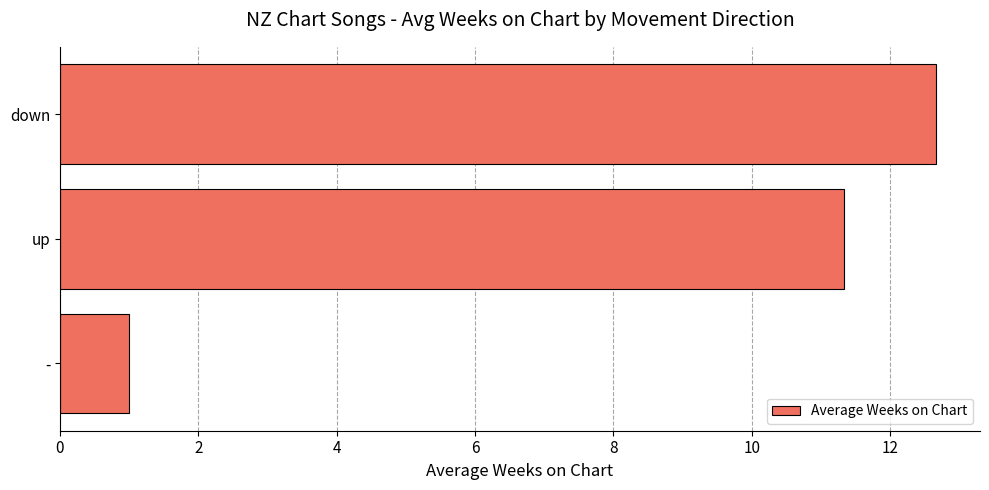

The chart shows a value of 11.3 at up. True or false?

True